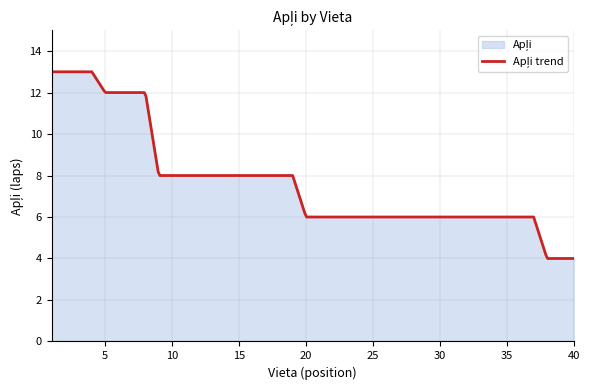

Reading left to right, extract all data points from this chart.

1=13	2=13	3=13	4=13	5=12	6=12	7=12	8=12	9=8	10=8	11=8	12=8	13=8	14=8	15=8	16=8	17=8	18=8	19=8	20=6	21=6	22=6	23=6	24=6	25=6	26=6	27=6	28=6	29=6	30=6	31=6	32=6	33=6	34=6	35=6	36=6	37=6	38=4	39=4	40=4